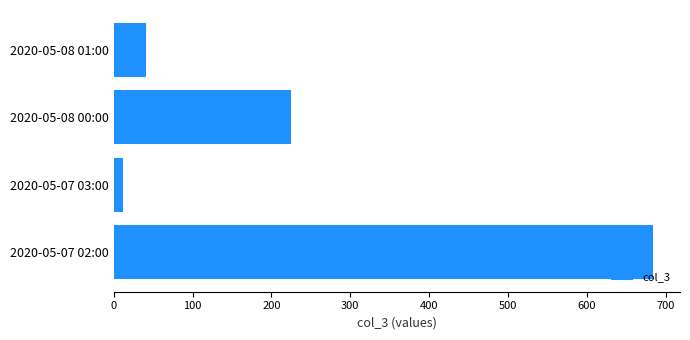

Which has a higher value, 2020-05-08 01:00 or 2020-05-08 00:00?

2020-05-08 00:00